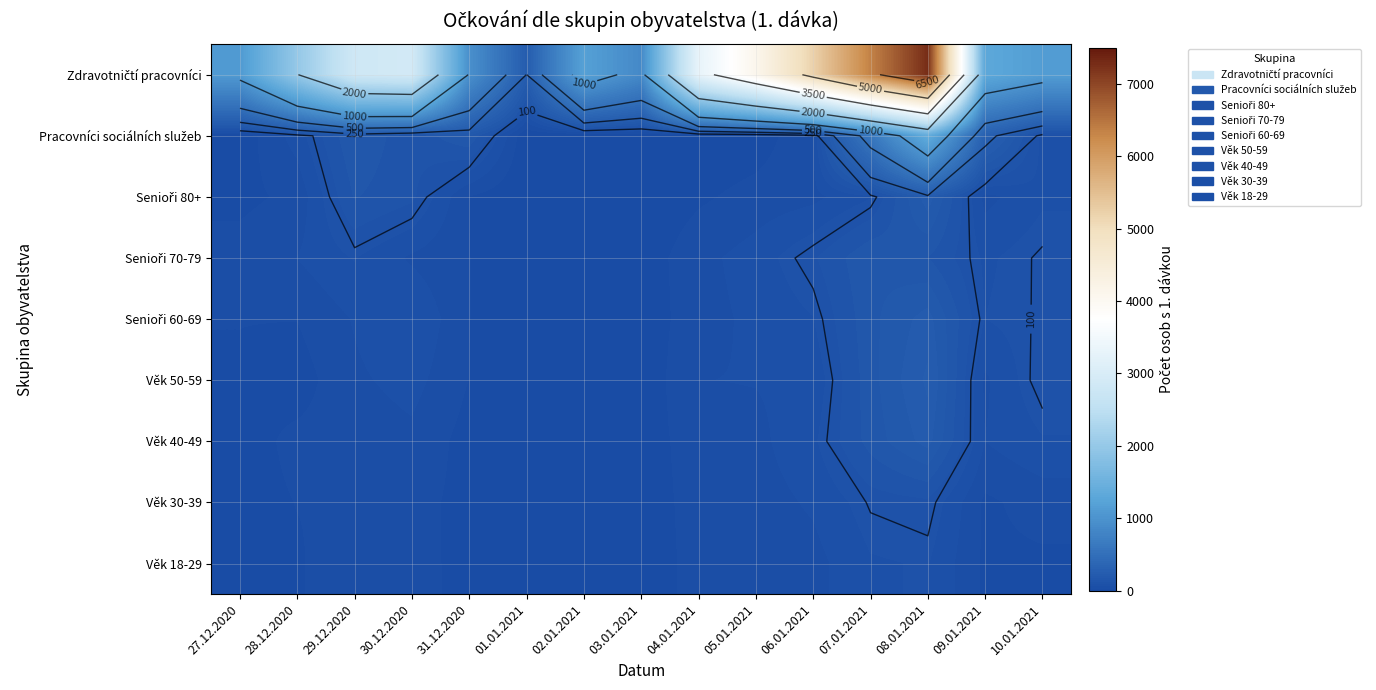

The value of Pracovníci sociálních služeb at 29.12.2020 is 55. True or false?

False